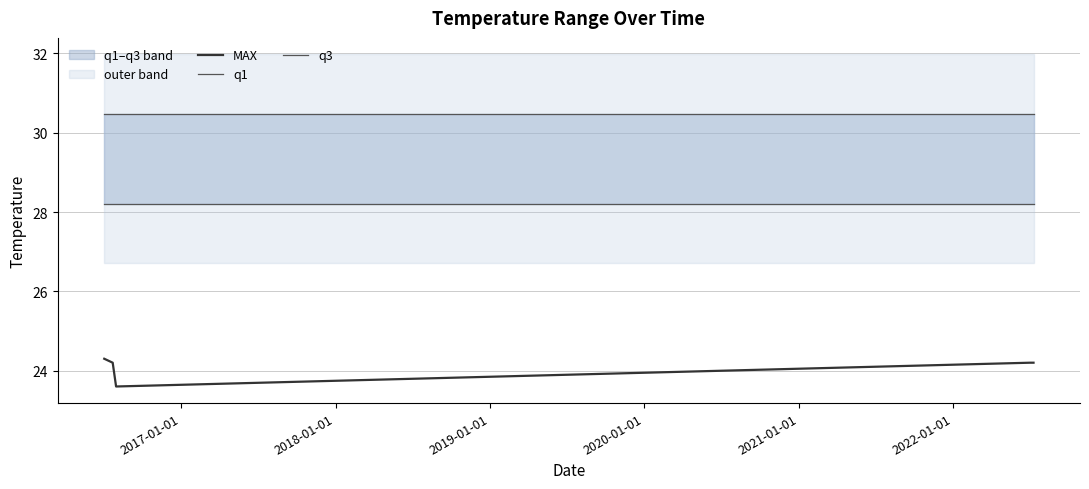

What is the highest value of the MAX series?

24.3